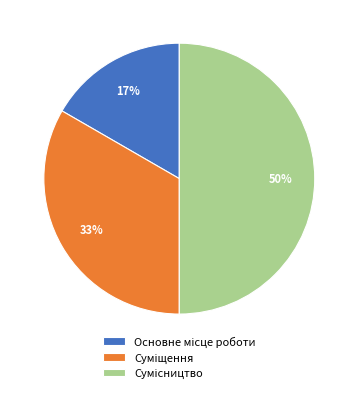

To the nearest percent, what is the difference between the largest and smallest slice percentages?

33%